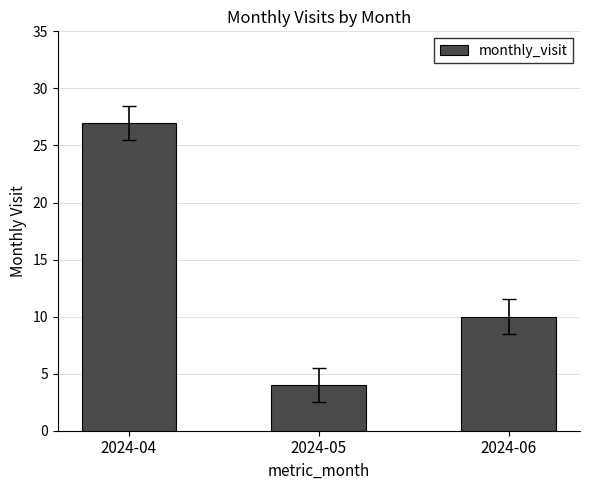

How many bars are there in total?

3